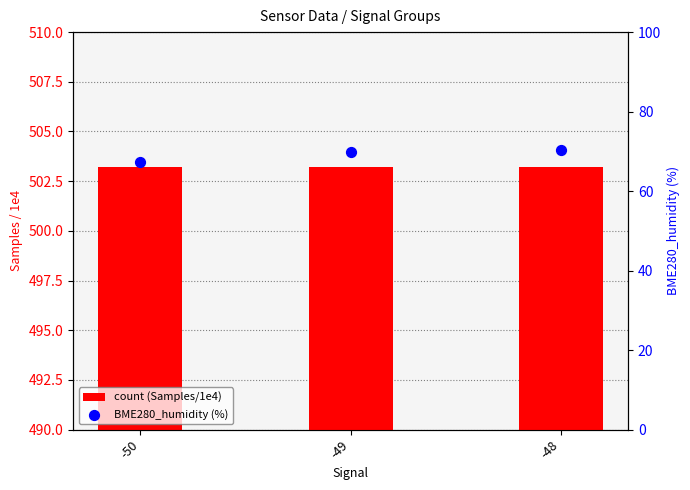

Which series has the widest spread of Y values?

BME280_humidity (%)